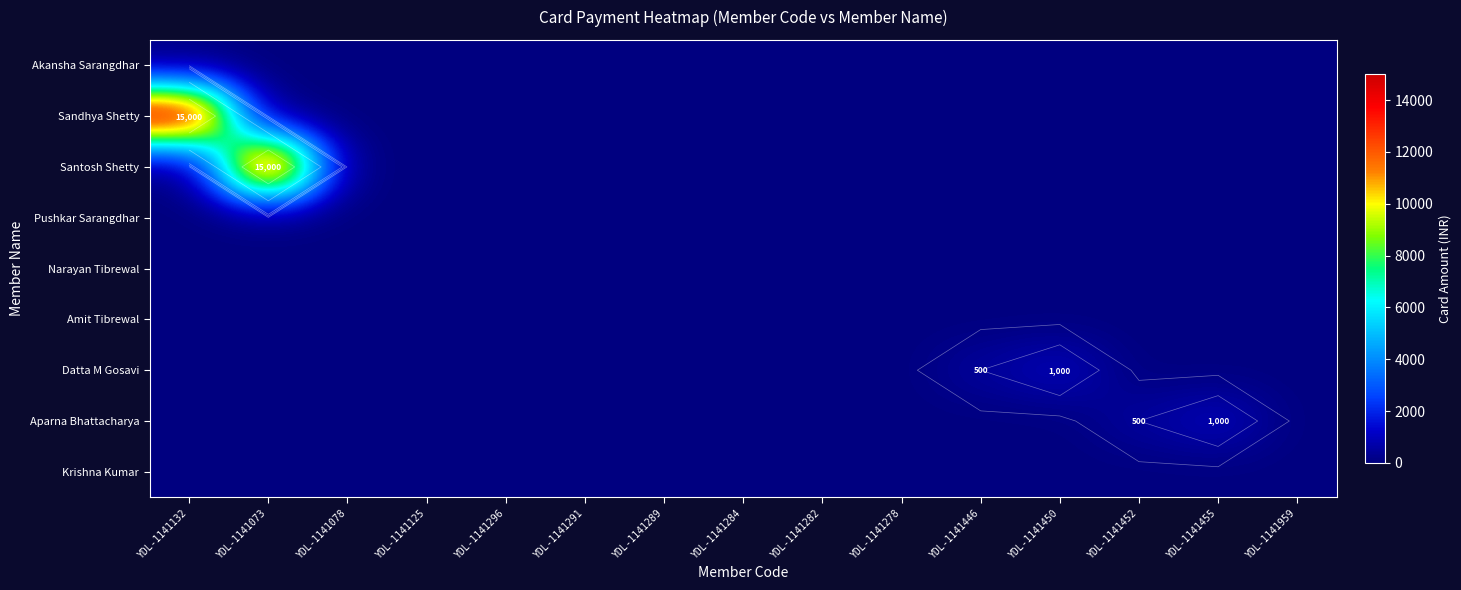

At which category does the chart reach its minimum across all series?

YDL-1141132